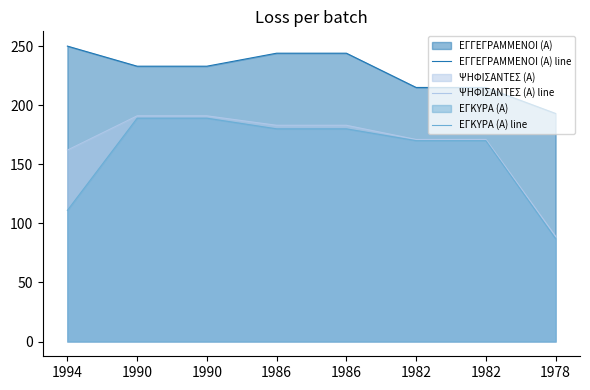

Count the number of data series in this chart.

3